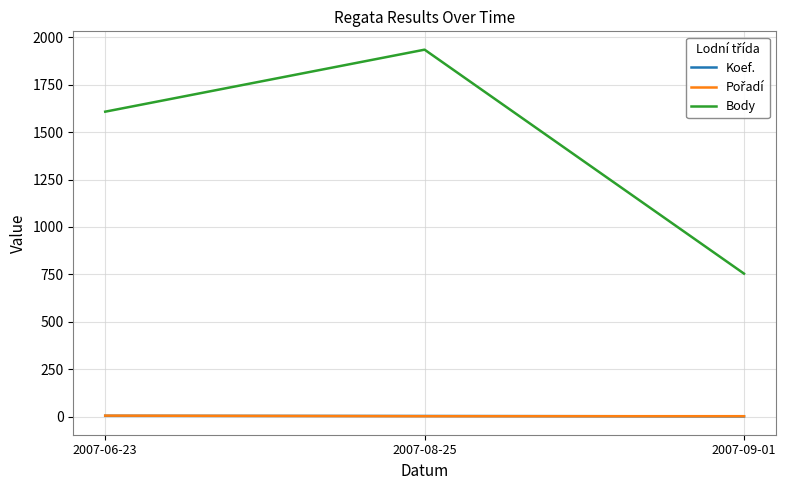

At which category is the sum across all series the highest?

2007-08-25